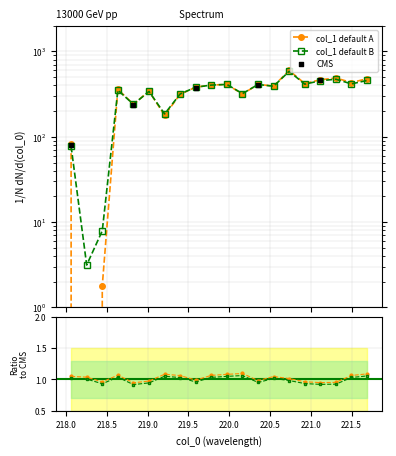

What is the change in value from 219.7801 to 220.3533?

+7.7